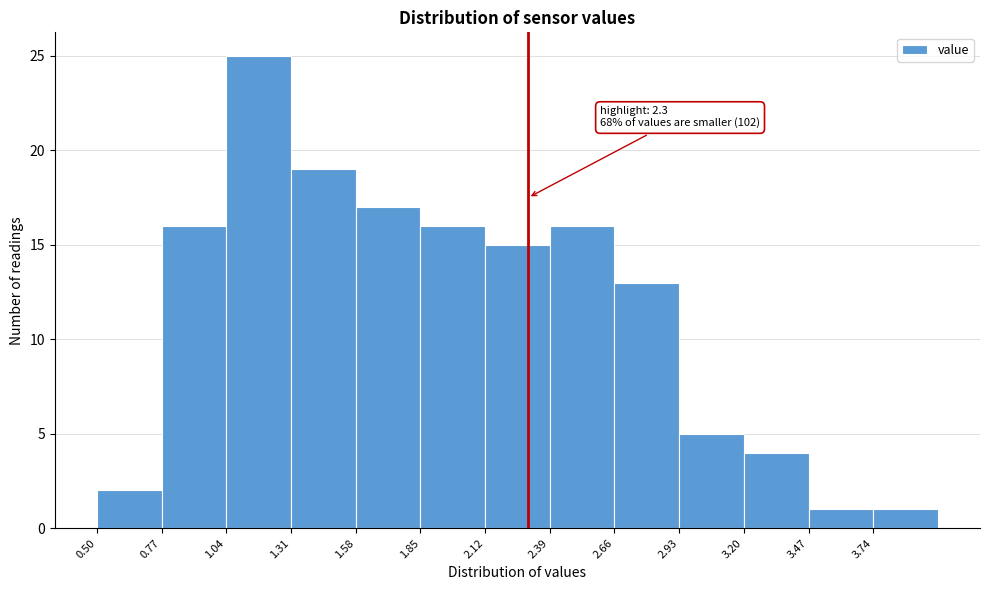

Which range on the x-axis has the tallest bar?

1.04 to 1.31